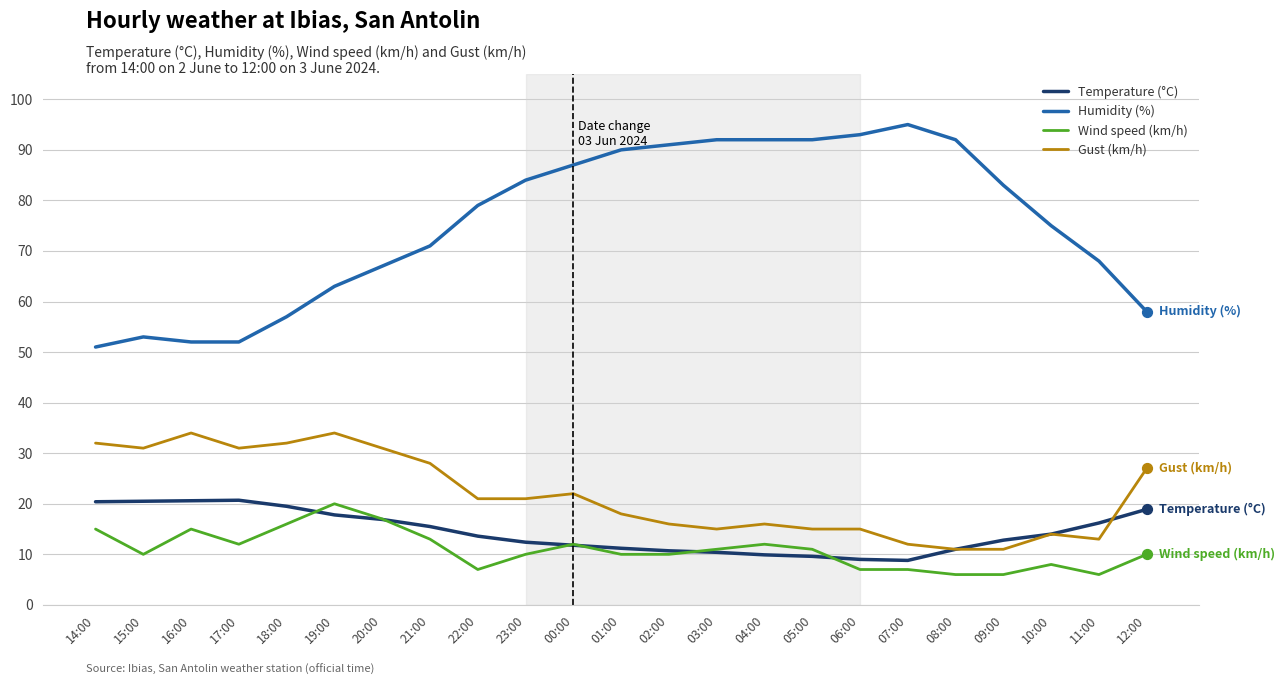

Is the value of Gust (km/h) at 08:00 greater than the value of Wind speed (km/h) at 14:00?

No